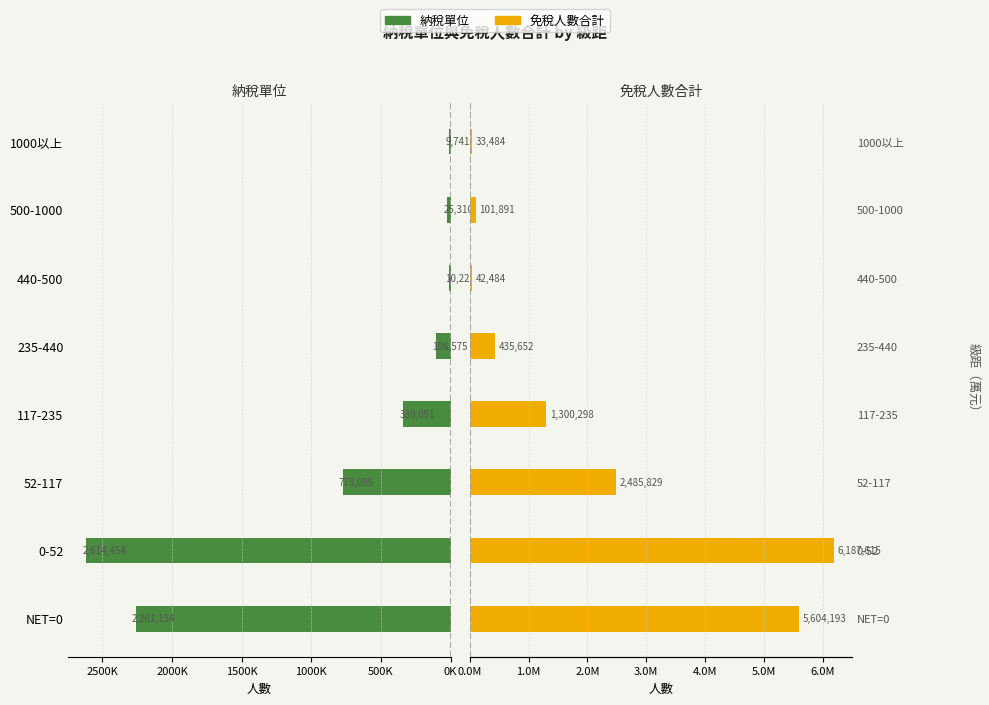

How many data points in 免稅人數合計 are above 1300298?

3